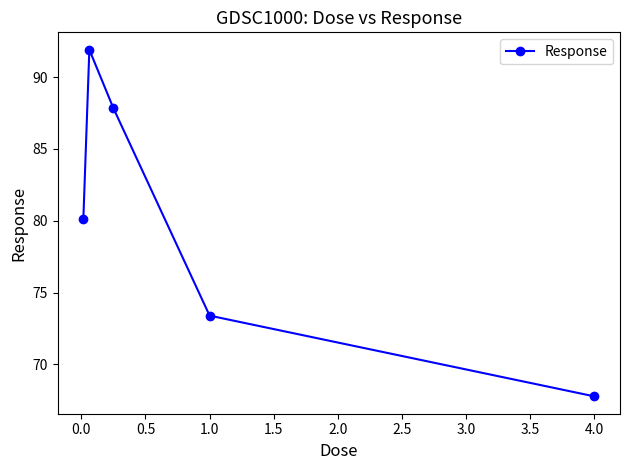

How many points are higher than both their immediate neighbors (excluding endpoints)?

1